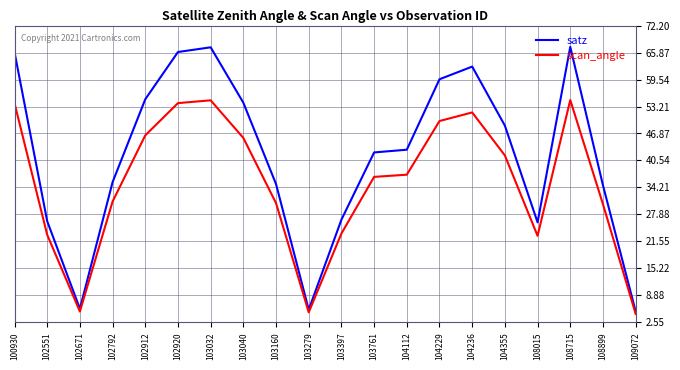

List the series in order of their peak value, lowest first.

scan_angle, satz